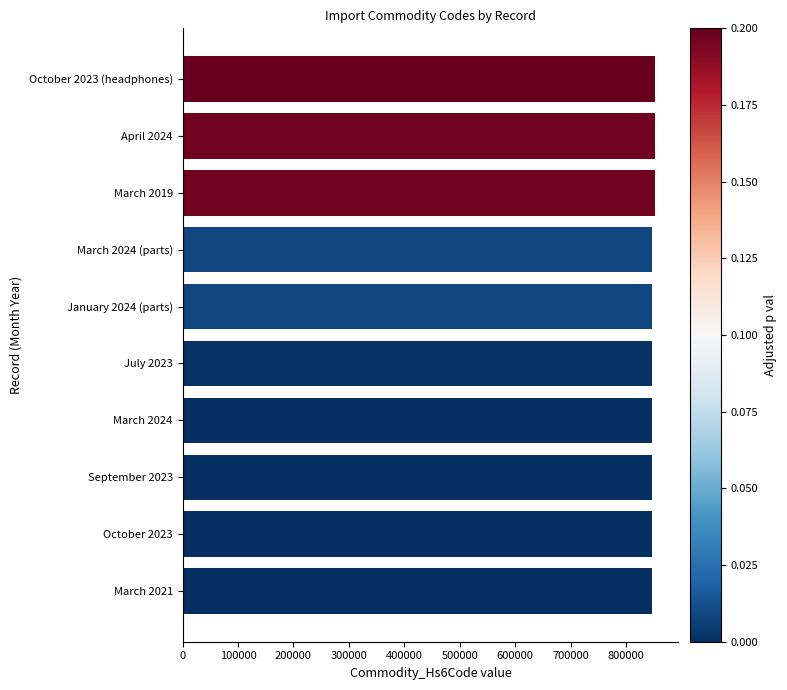

What is the average value?

848568